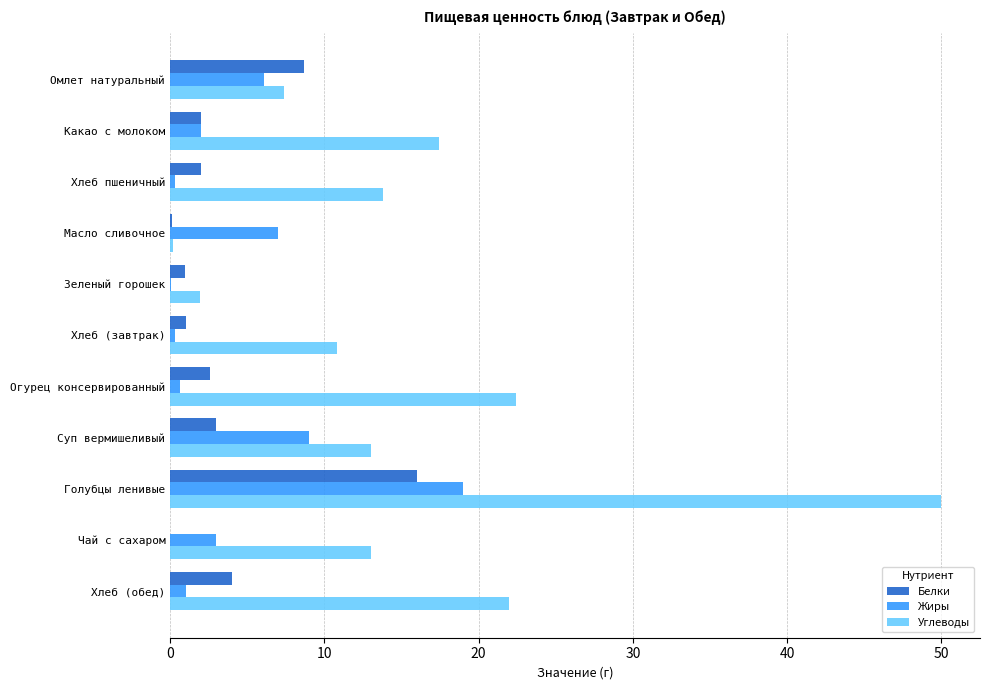

The Углеводы series shows 33.9 at Хлеб (обед). True or false?

False